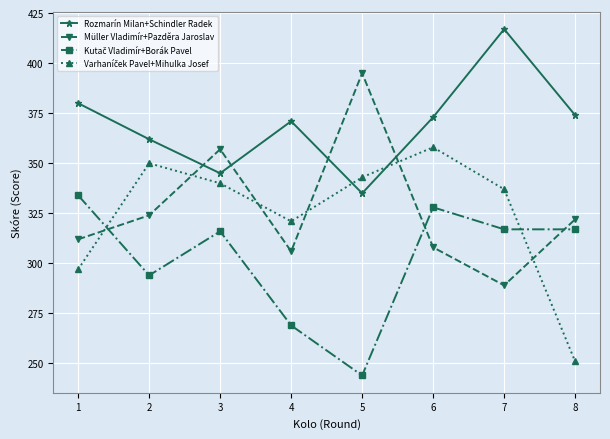

What is the sum of the Rozmarín Milan+Schindler Radek values at 3 and 4?

716